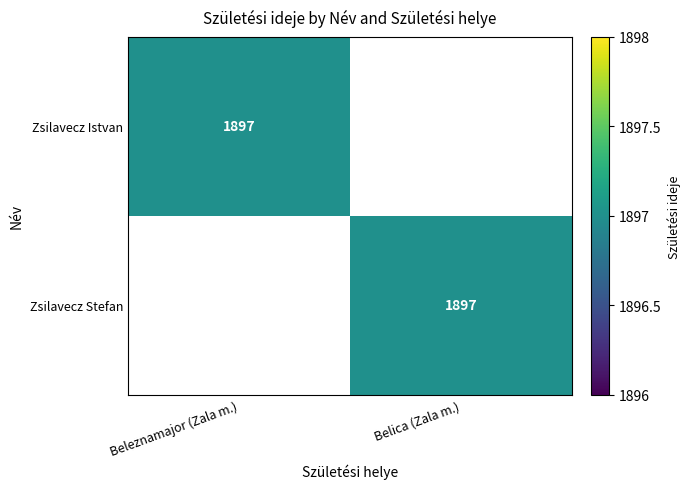

True or false: Zsilavecz Stefan has a value of 3252 at Belica (Zala m.).

False